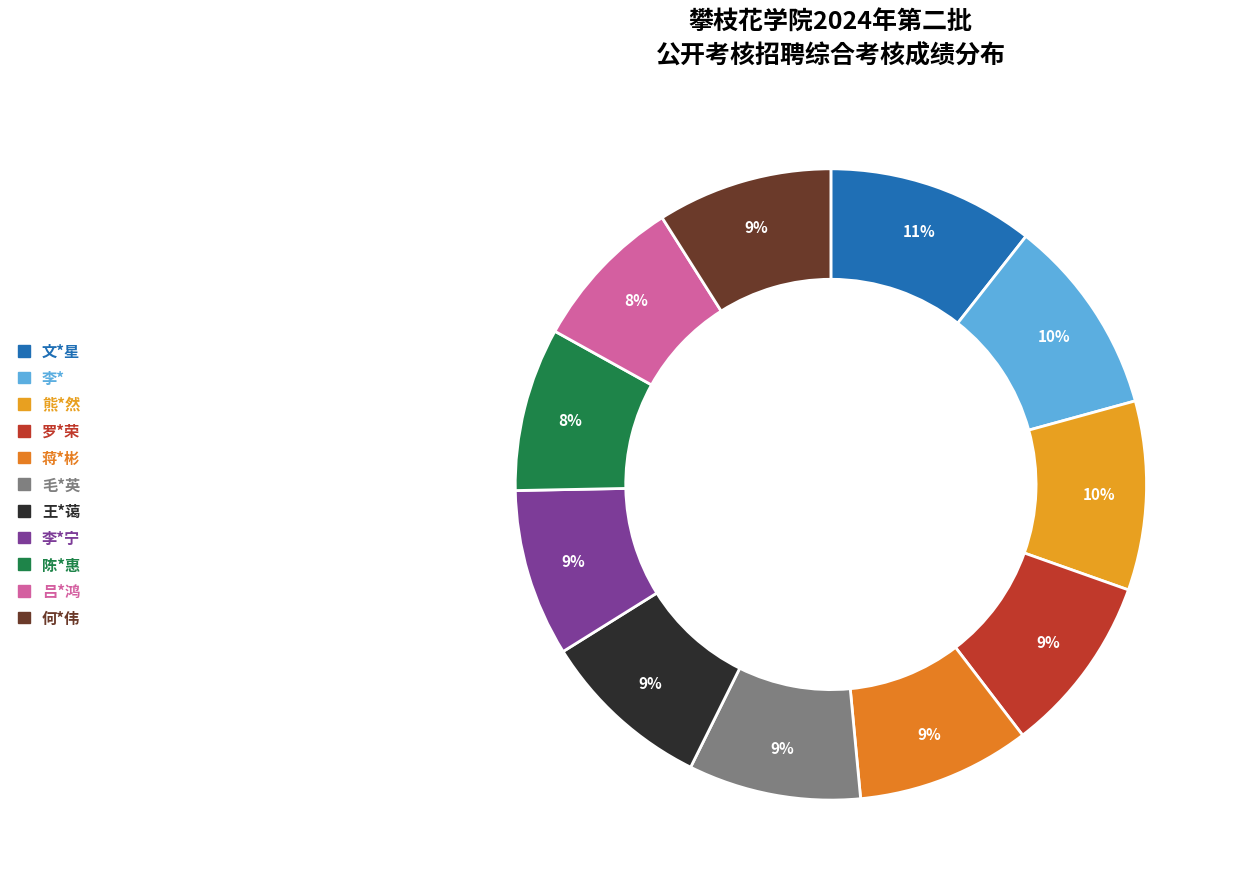

Which slice is the largest?

文*星